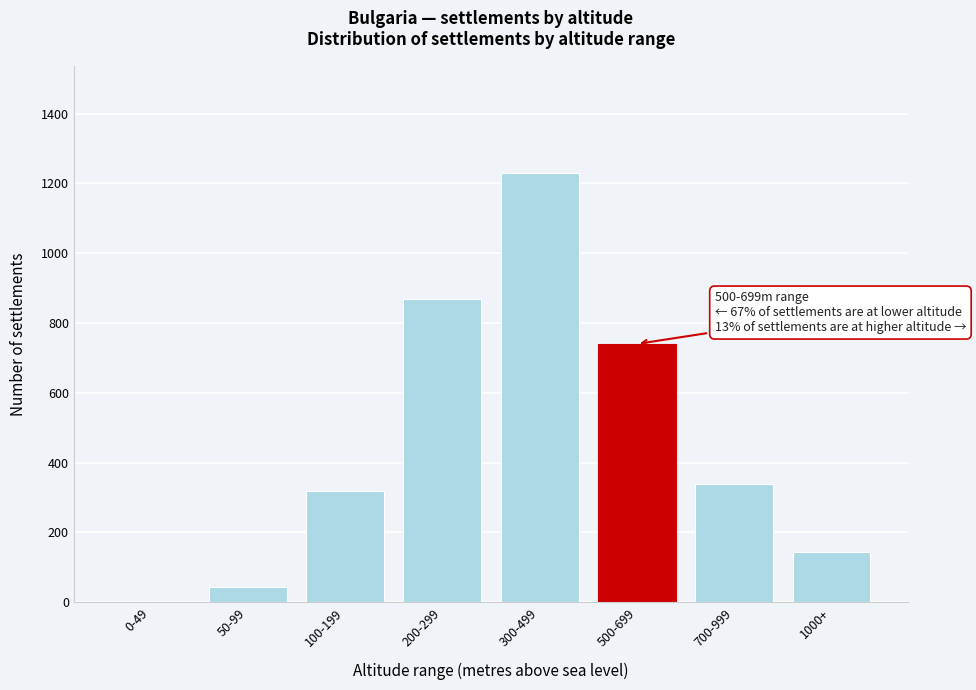

Reading left to right, extract all data points from this chart.

0-49=0	50-99=45	100-199=320	200-299=870	300-499=1230	500-699=740	700-999=340	1000+=145